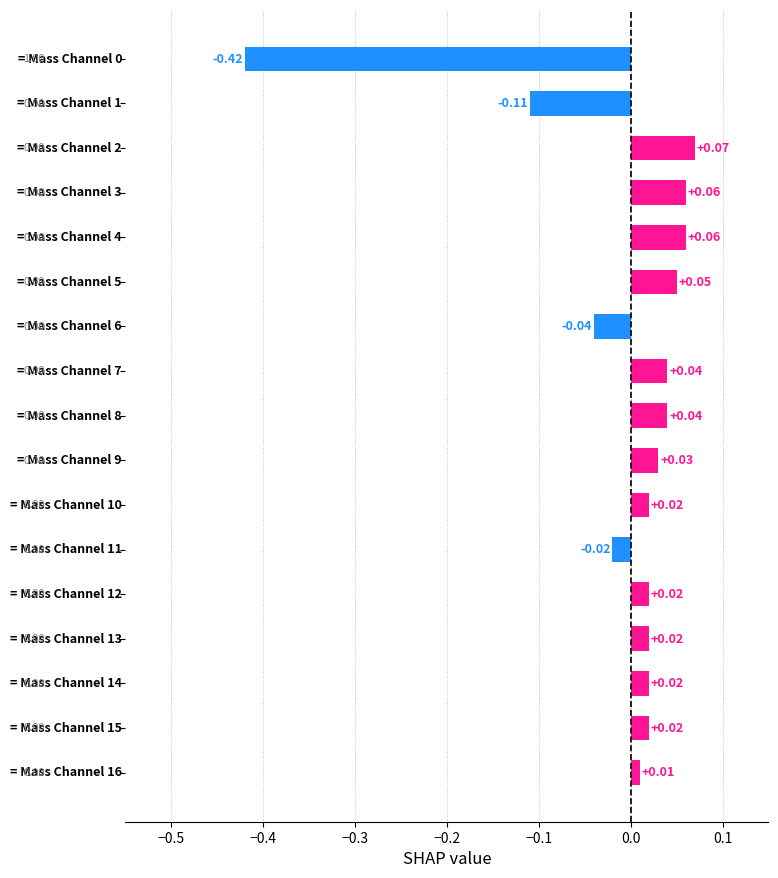

How many series are shown in this chart?

1